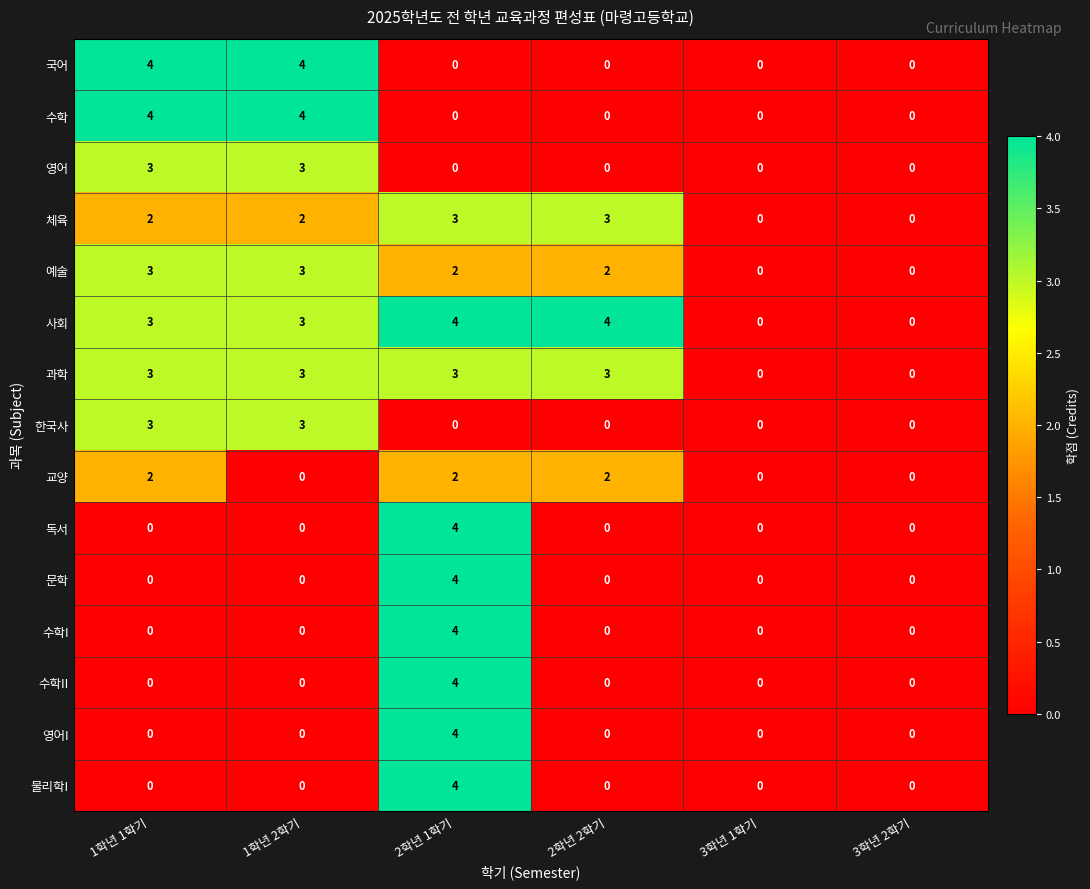

Which series has the largest total across all categories?

사회